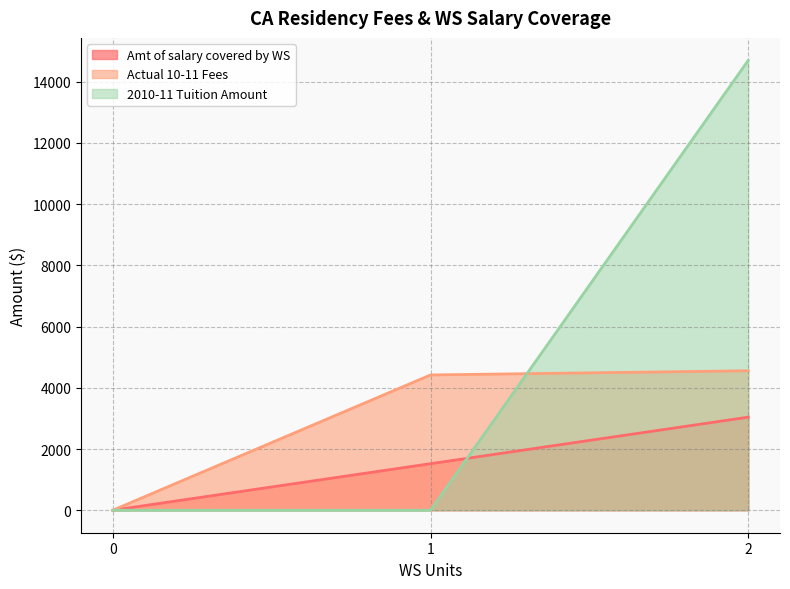

Rank the series by their average value, from highest to lowest.

2010-11 Tuition Amount, Actual 10-11 Fees, Amt of salary covered by WS